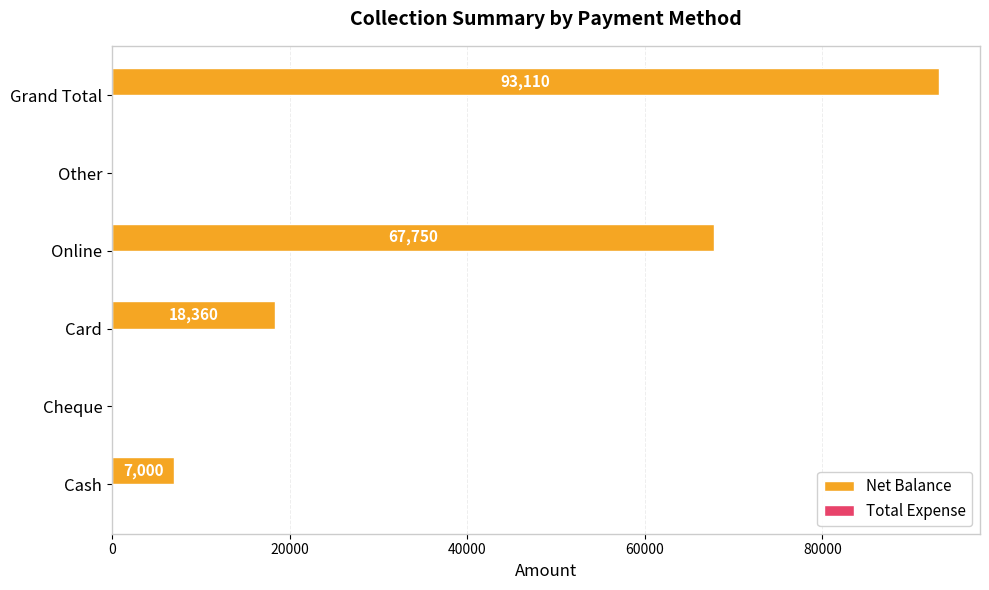

Which label corresponds to the largest value in the chart?

Grand Total